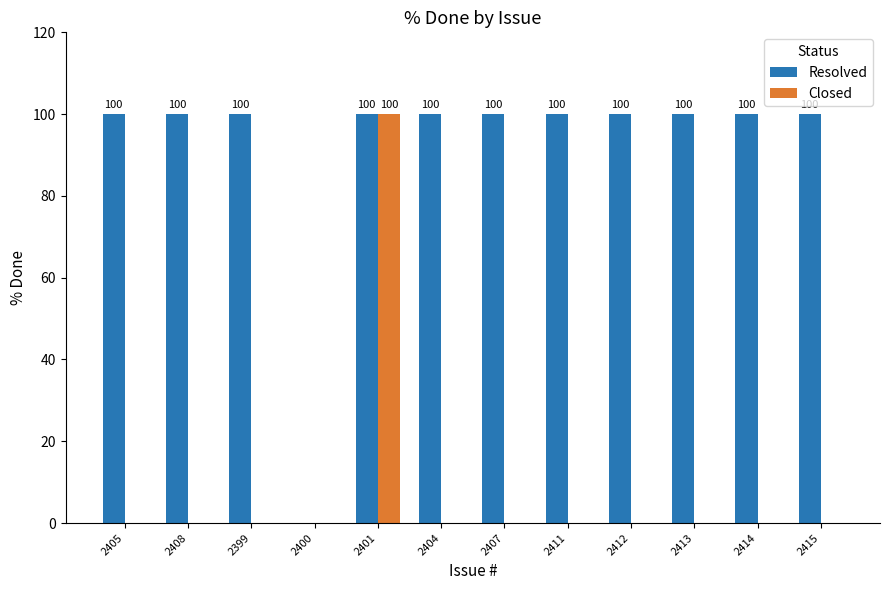

Reading left to right, transcribe all the data shown in this chart.

Resolved: 100	100	100	0	100	100	100	100	100	100	100	100
Closed: 0	0	0	0	100	0	0	0	0	0	0	0